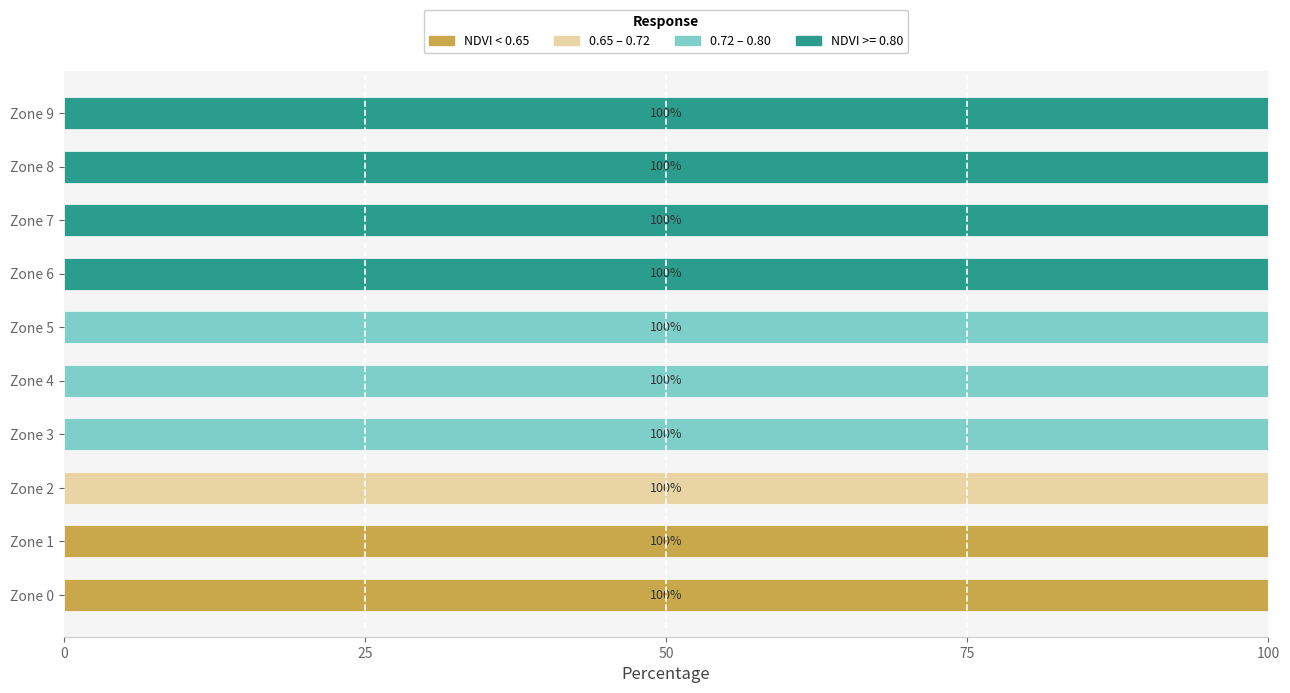

Is it true that NDVI < 0.65 equals -49 at Zone 3?

False